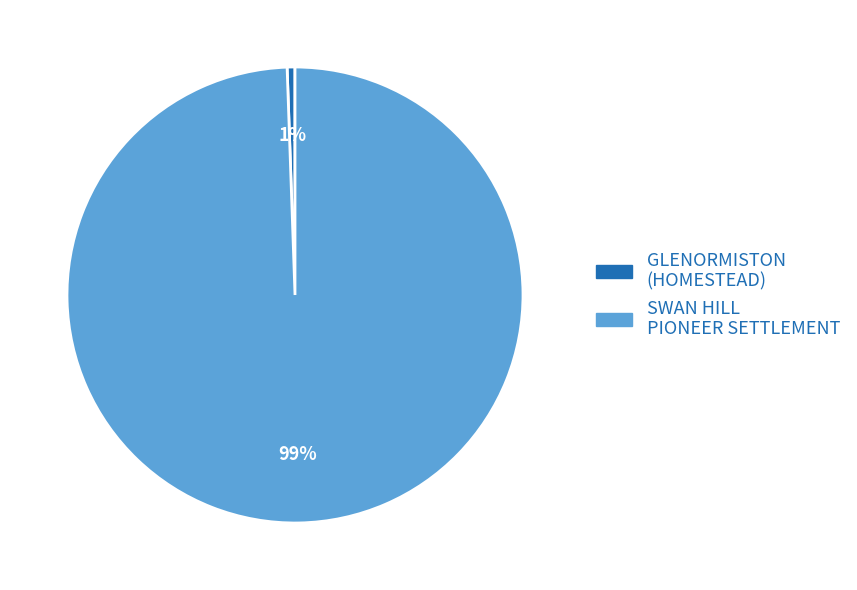

What percentage is the SWAN HILL PIONEER SETTLEMENT slice, to the nearest percent?

99%